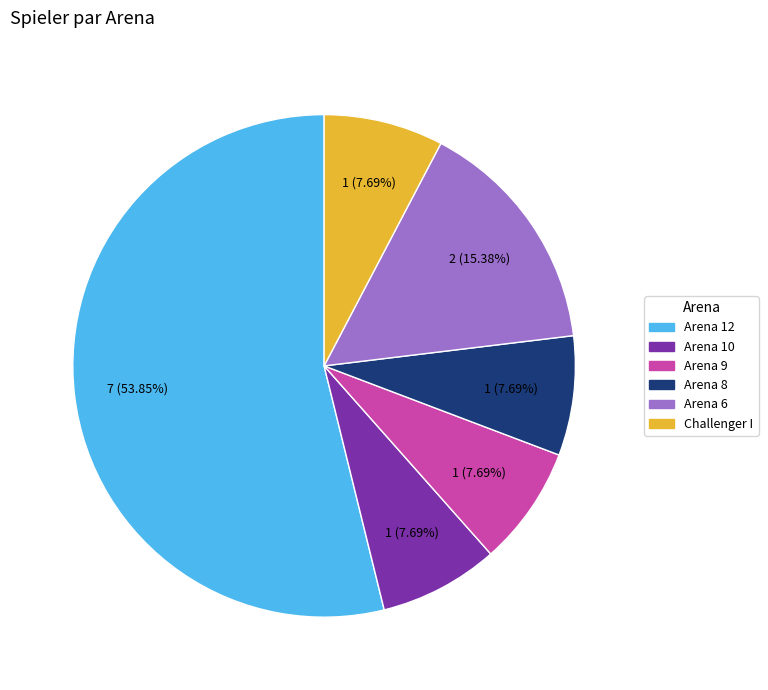

Is the sum of Arena 8 and Arena 9 greater than half?

No